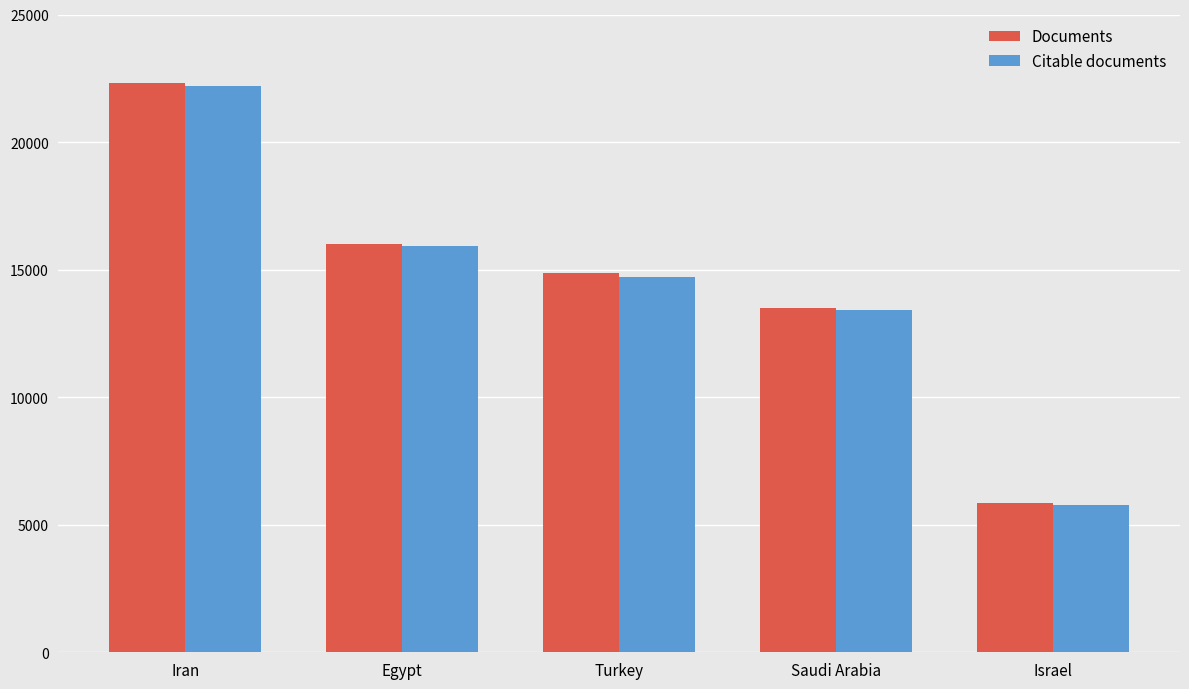

What position from the right is Iran?

5